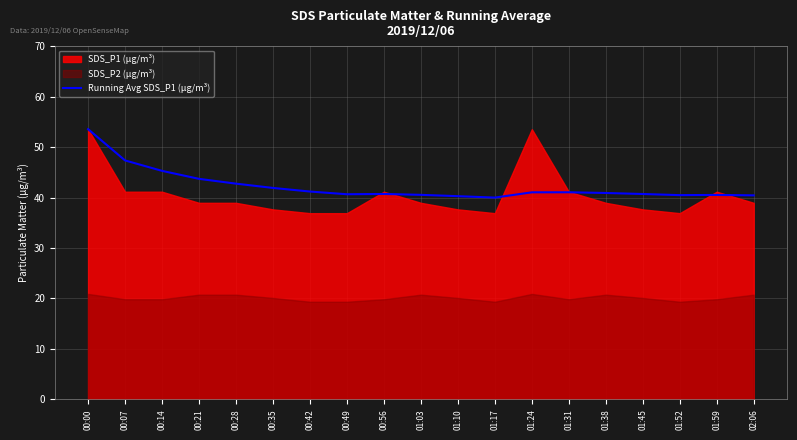

True or false: Running Avg SDS_P1 (μg/m³) has a value of 40.7 at 01:45.

True